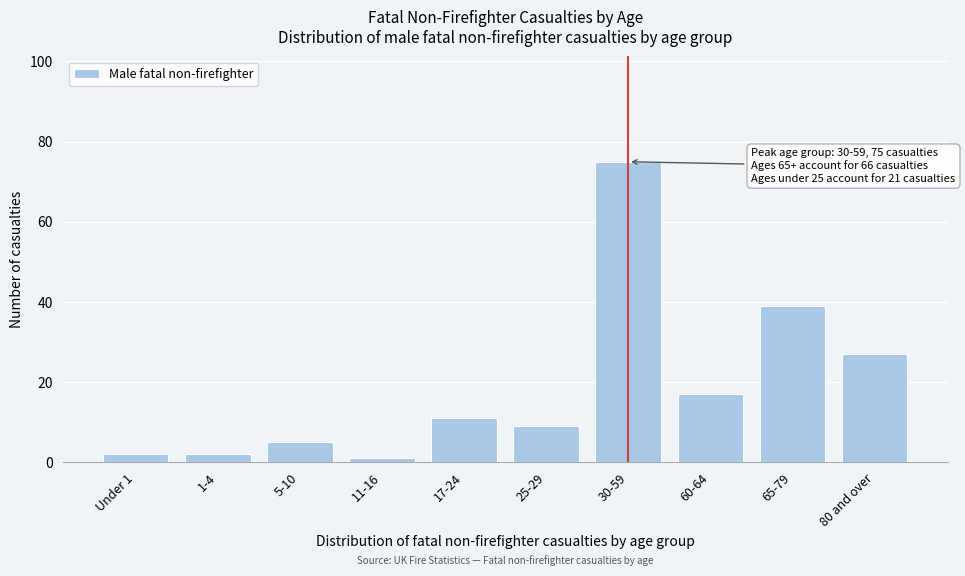

Reading left to right, transcribe all the data shown in this chart.

Under 1=2	1-4=2	5-10=5	11-16=1	17-24=11	25-29=9	30-59=75	60-64=17	65-79=39	80 and over=27